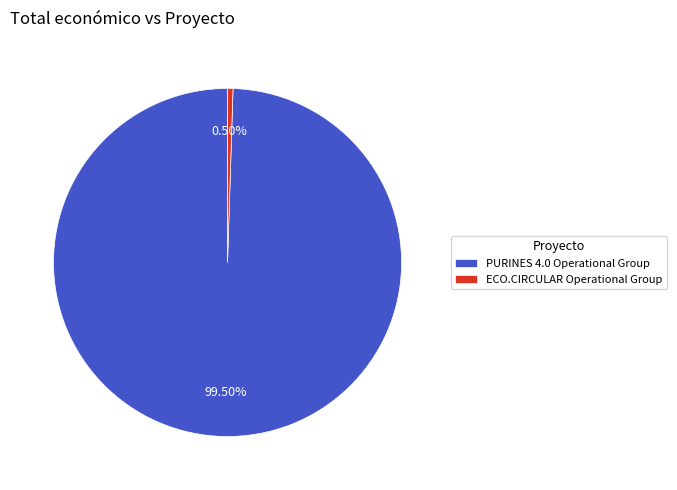

Combined, do PURINES 4.0 Operational Group and ECO.CIRCULAR Operational Group account for over 50%?

Yes